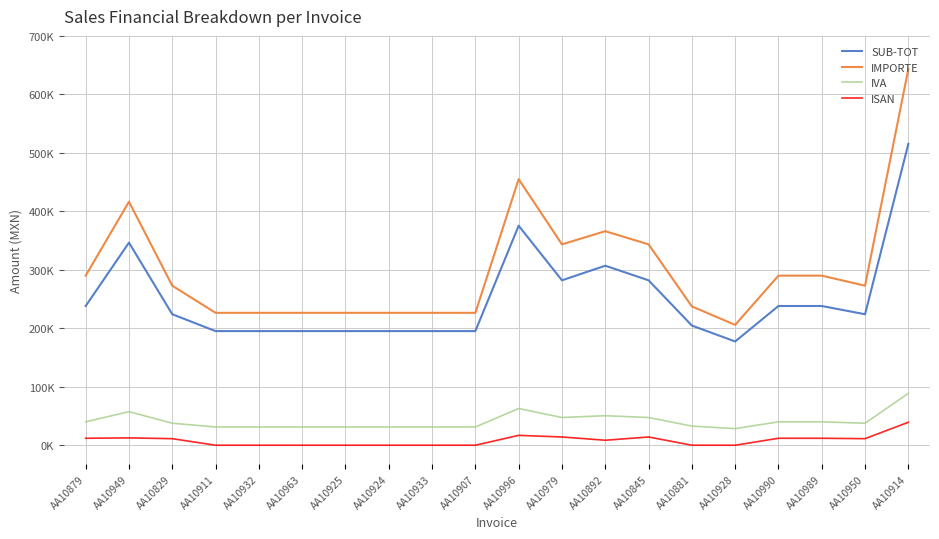

Where is the first local maximum for ISAN?

AA10949